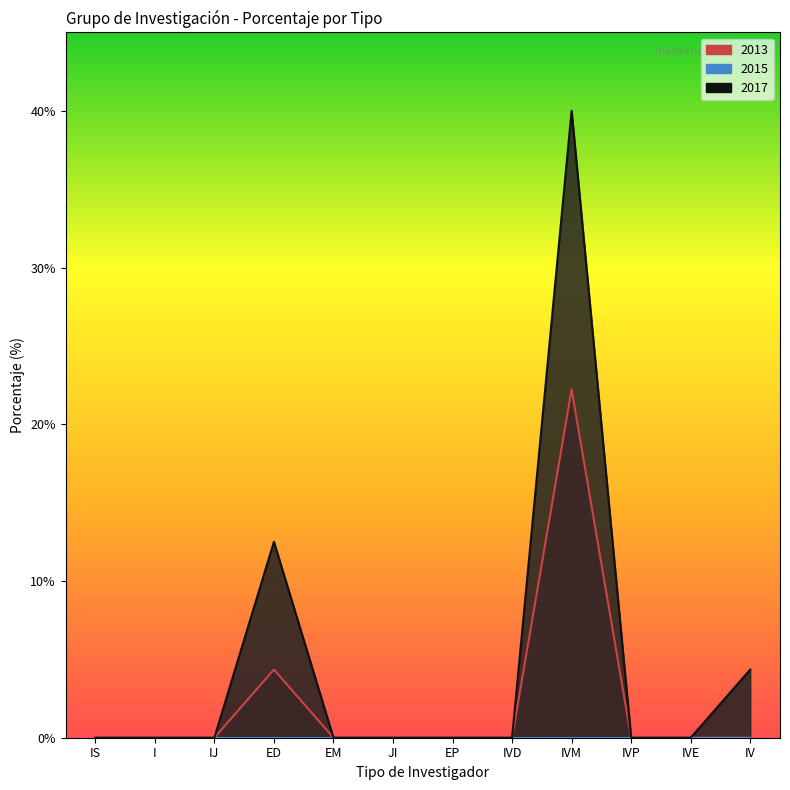

Which category has the lowest value in the 2013 series?

IS